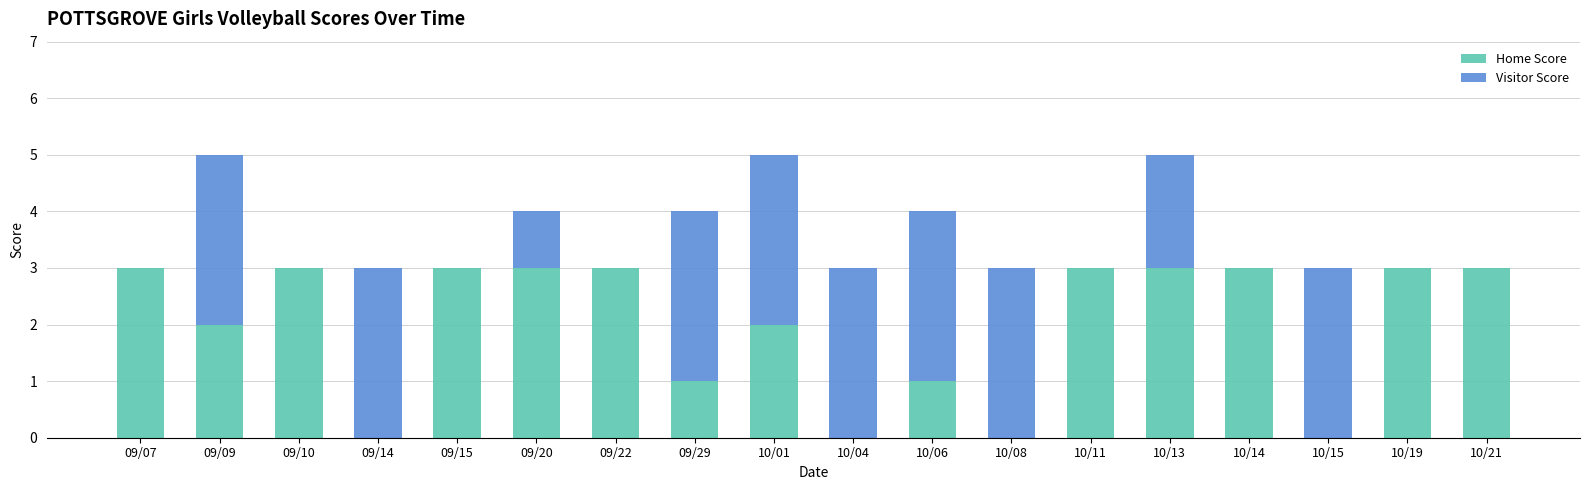

What is the maximum value for Home Score?

3